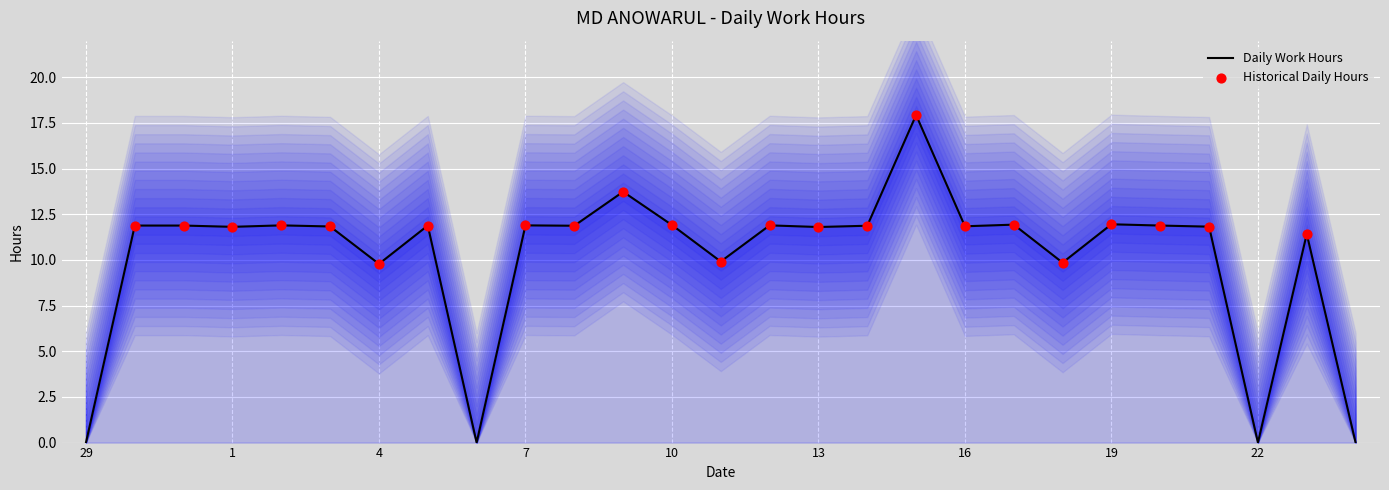

What is the ratio of the value at 3 to the value at 20?

1.0